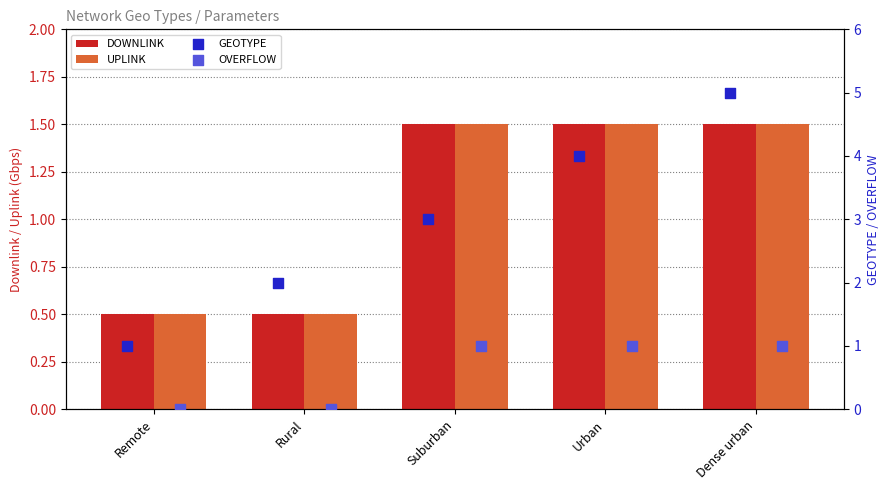

Which series has the largest total across all categories?

GEOTYPE